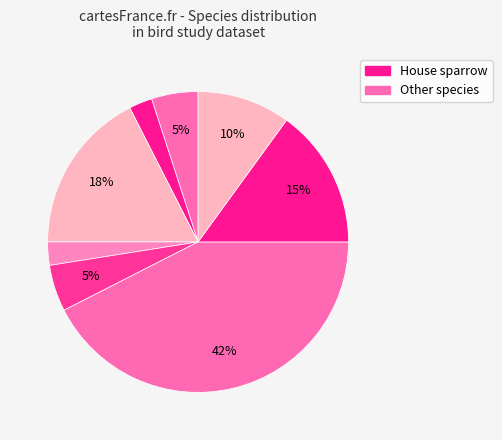

How many segments does this pie chart have?

8